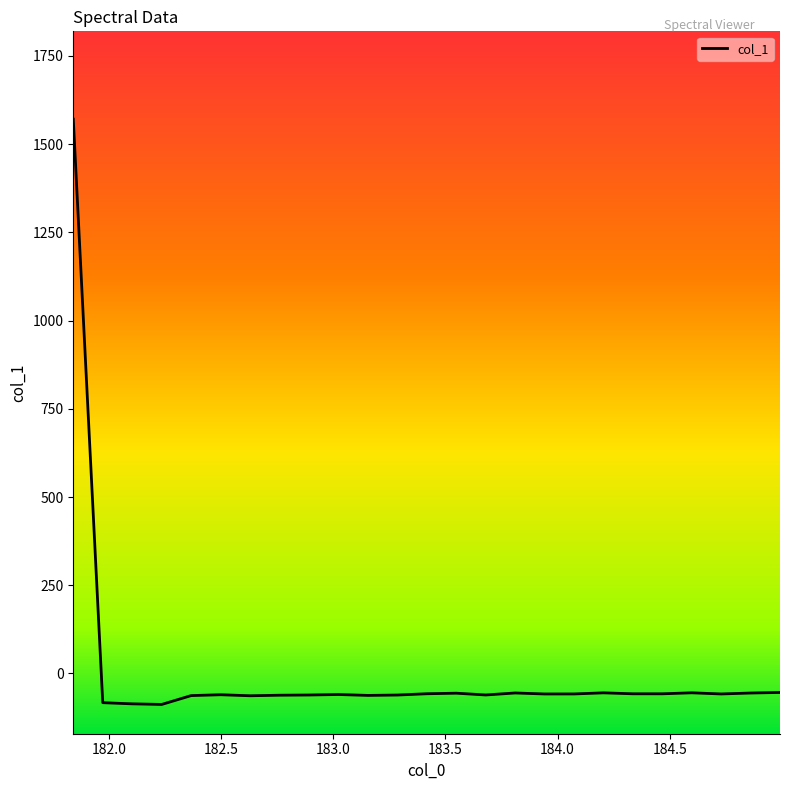

Does the chart have visible grid lines?

No